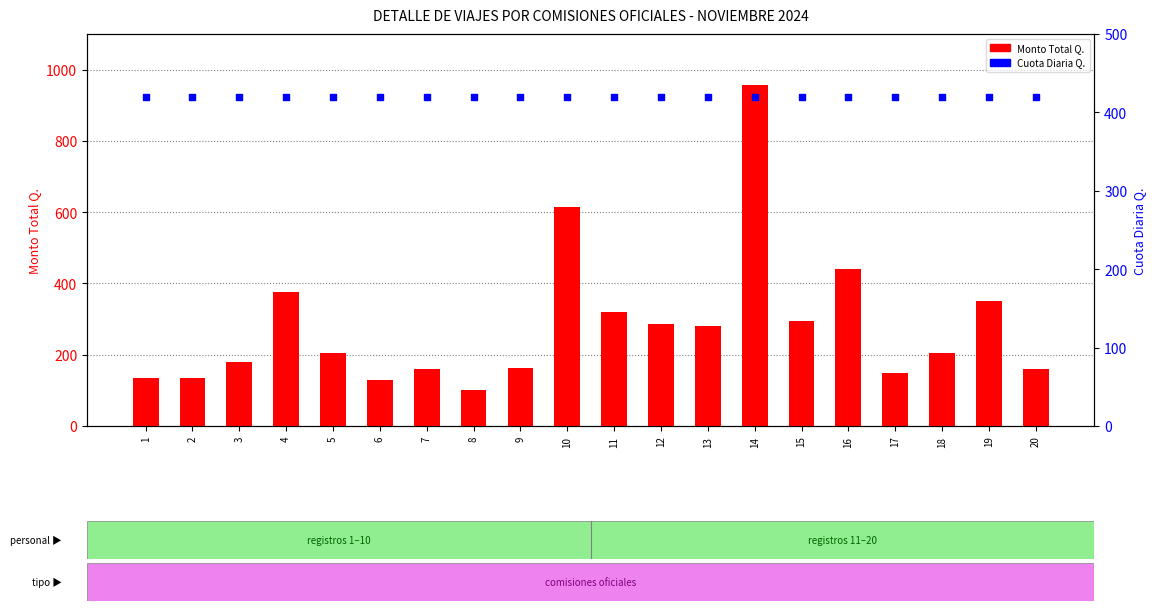

Is the value of Cuota Diaria Q. at 4 greater than the value of Monto Total Q. at 11?

Yes